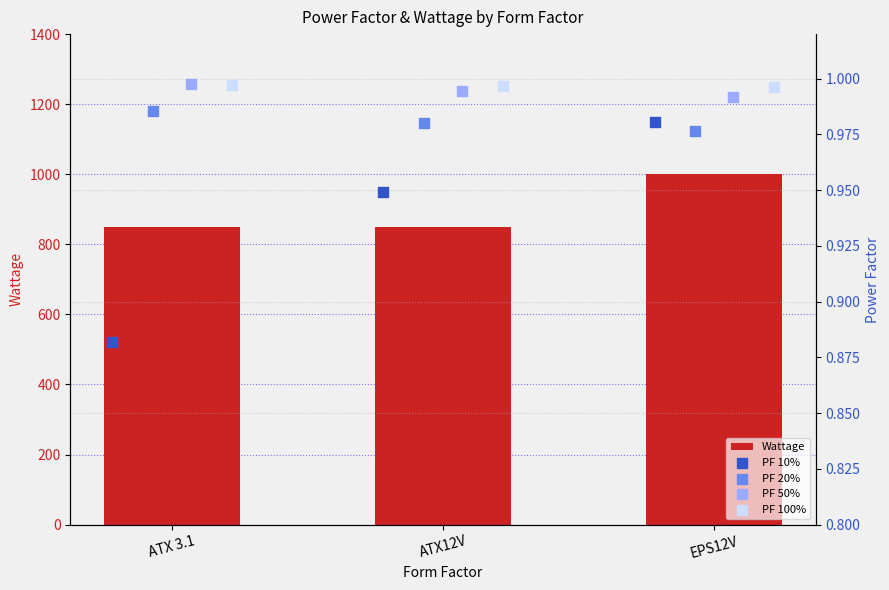

What is the sum of the Wattage values at EPS12V and ATX 3.1?

1850